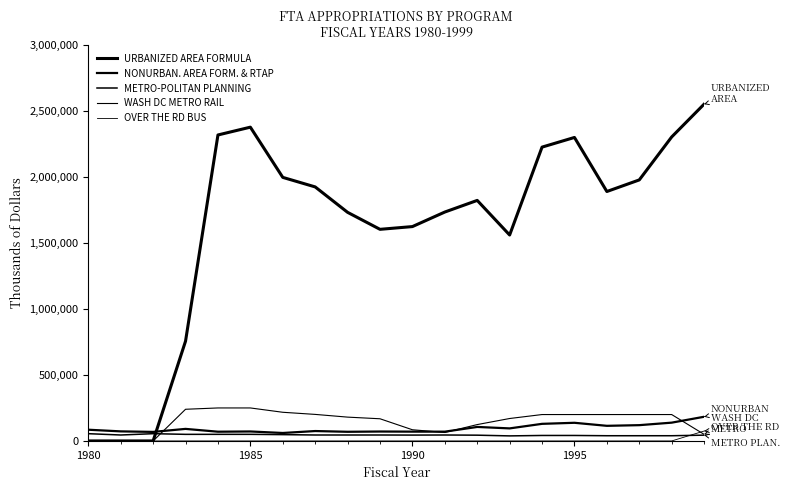

What is the highest value of the OVER THE RD BUS series?

75000